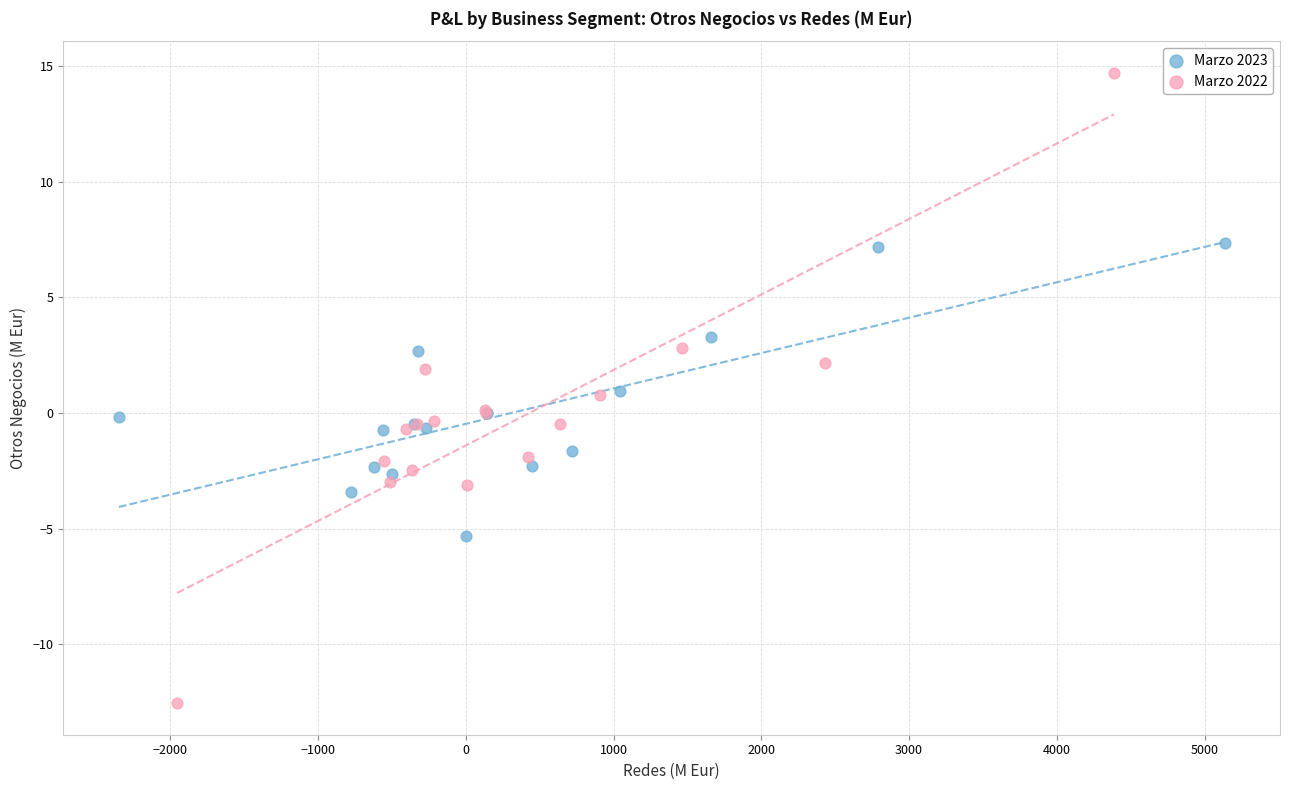

What are all the series names shown in the legend?

Marzo 2023, Marzo 2022